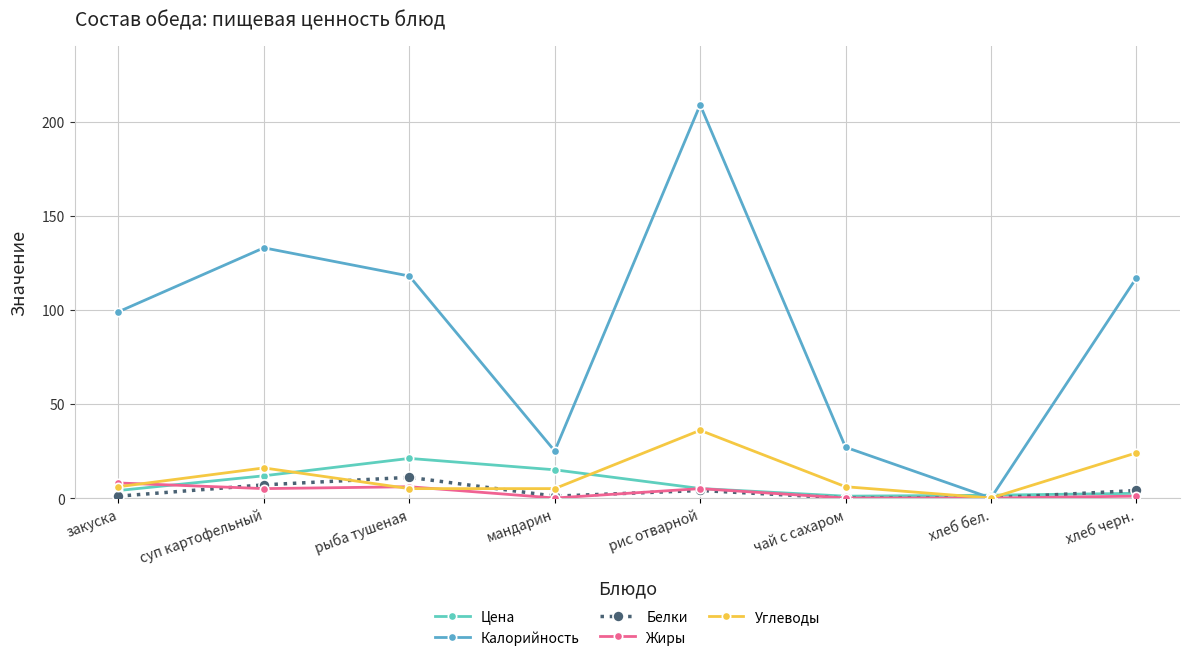

At which category does Калорийность reach its first local peak?

суп картофельный